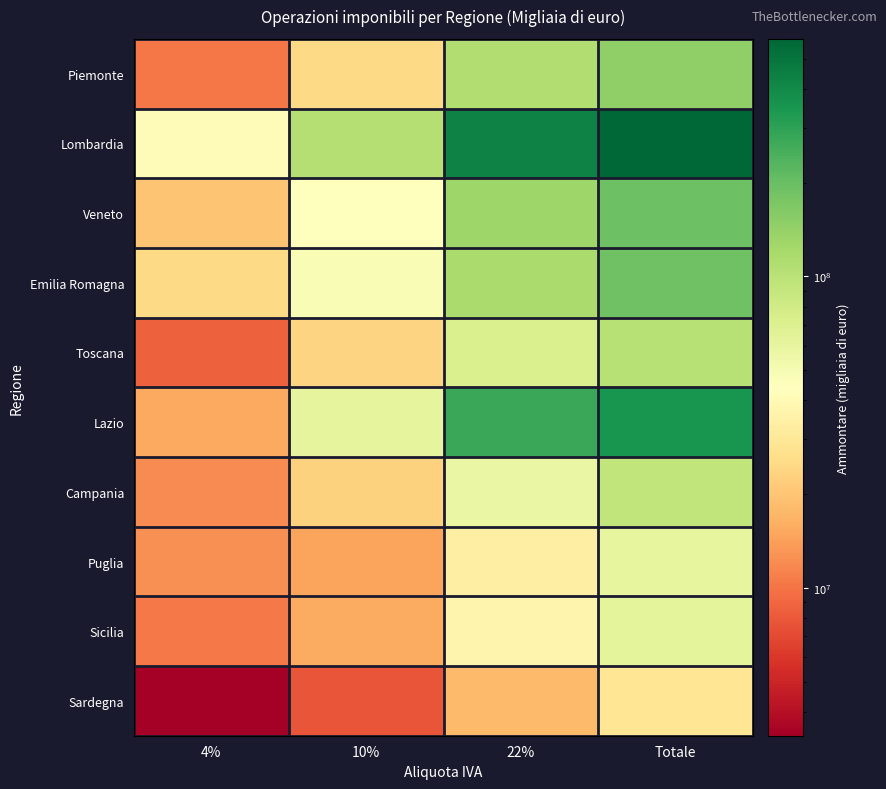

Reading left to right, transcribe all the data shown in this chart.

Piemonte: 4%=10272565	10%=24896694	22%=110606847	Totale=145833532
Lombardia: 4%=41764433	10%=106646390	22%=429881472	Totale=578641283
Veneto: 4%=19958579	10%=43829821	22%=129983199	Totale=194109852
Emilia Romagna: 4%=24820544	10%=47870628	22%=117476741	Totale=190766532
Toscana: 4%=8565605	10%=23430802	22%=72222359	Totale=104252097
Lazio: 4%=15246202	10%=61345721	22%=276233544	Totale=352970403
Campania: 4%=12047678	10%=23014338	22%=57814931	Totale=93008359
Puglia: 4%=12576892	10%=14599078	22%=33359744	Totale=60741331
Sicilia: 4%=10446946	10%=15774042	22%=36951519	Totale=63298678
Sardegna: 4%=3357193	10%=7762811	22%=18158149	Totale=29293121